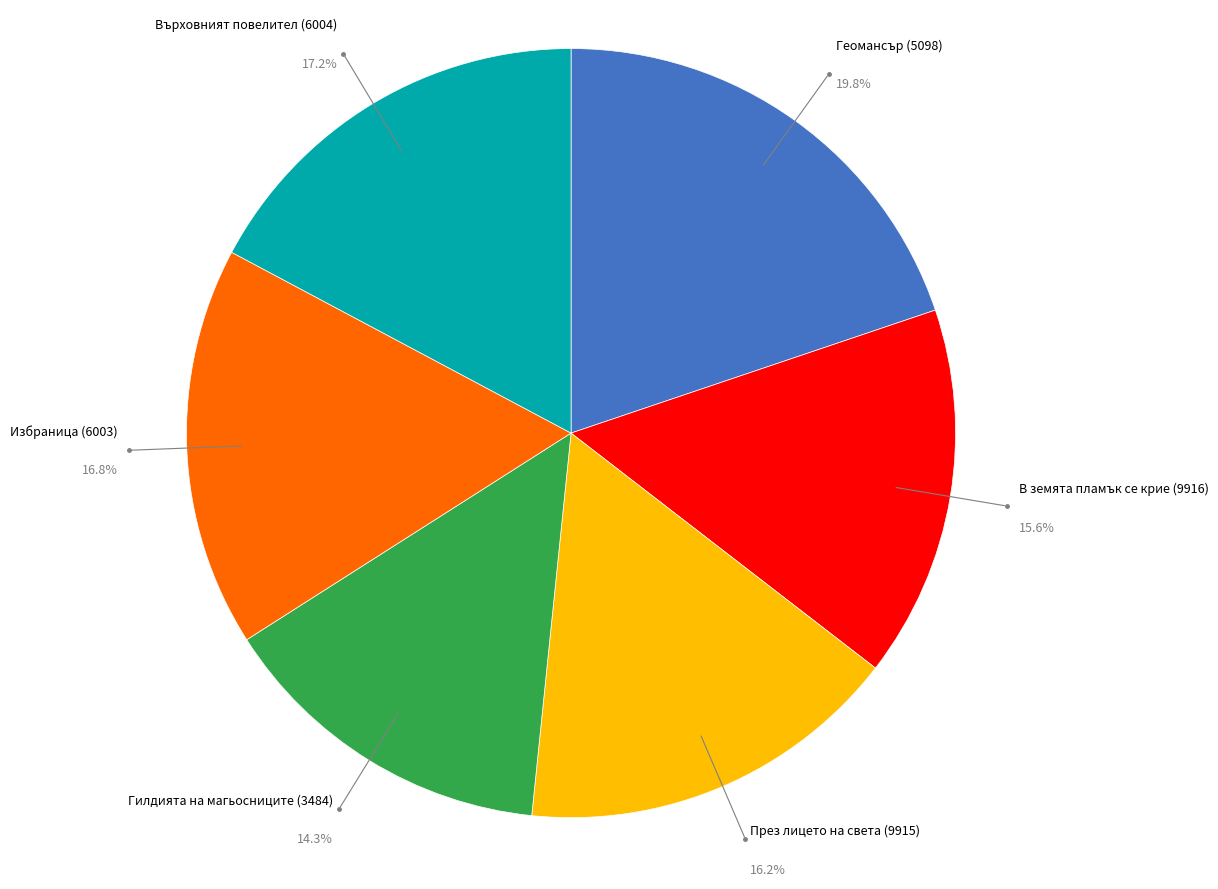

Is there a majority slice in this chart?

No